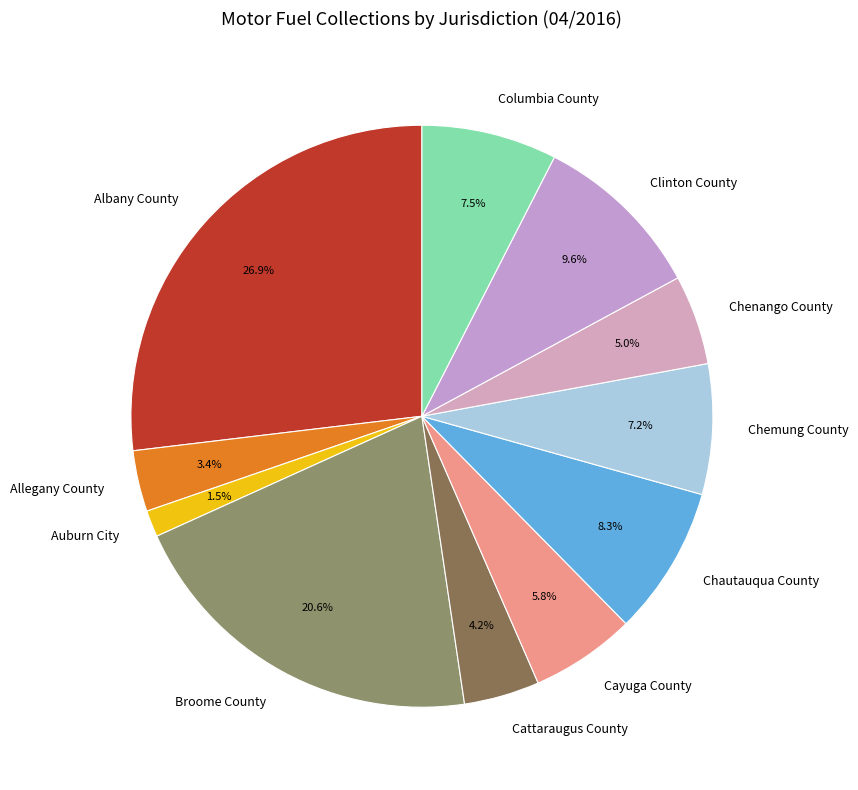

What is the total percentage of Chemung County and Auburn City?

8.7%